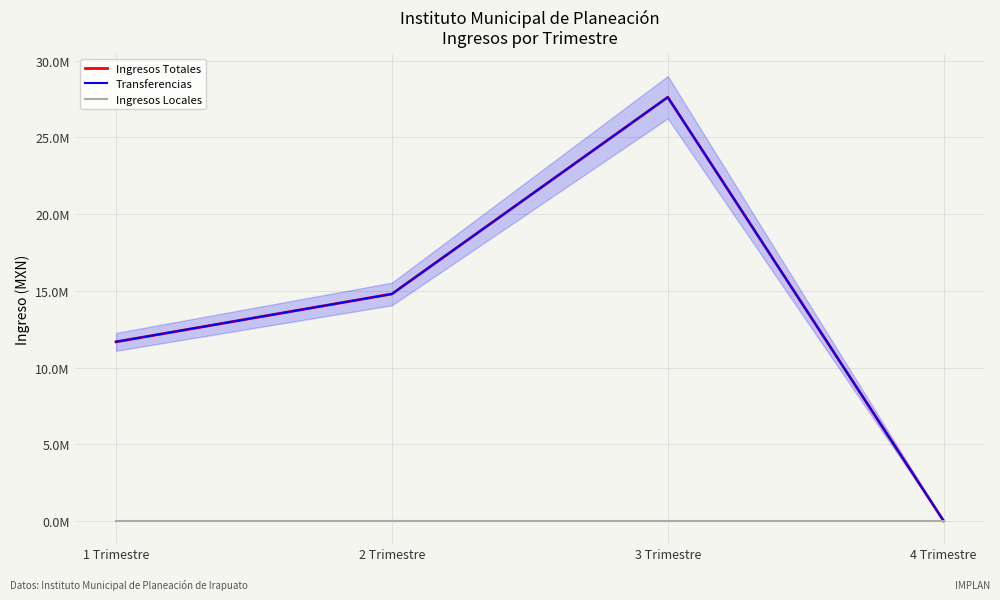

What position from the left is 1 Trimestre?

1